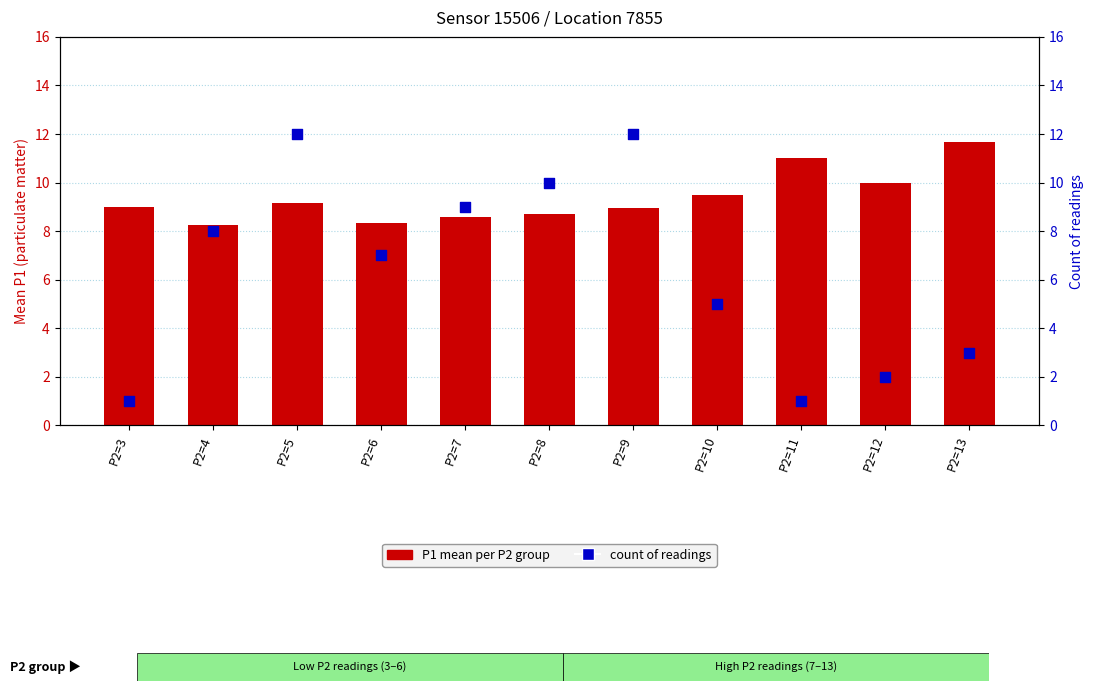

Which series has the widest spread of Y values?

P2 count